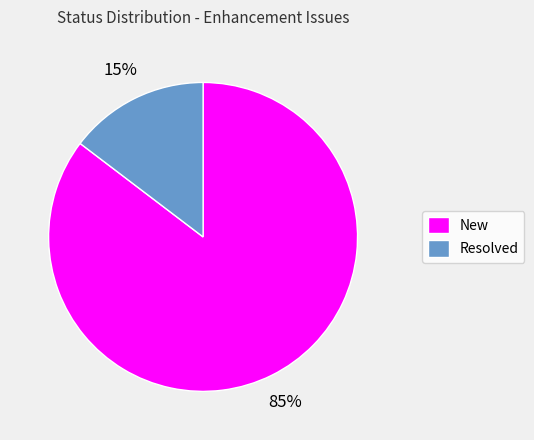

How many segments does this pie chart have?

2